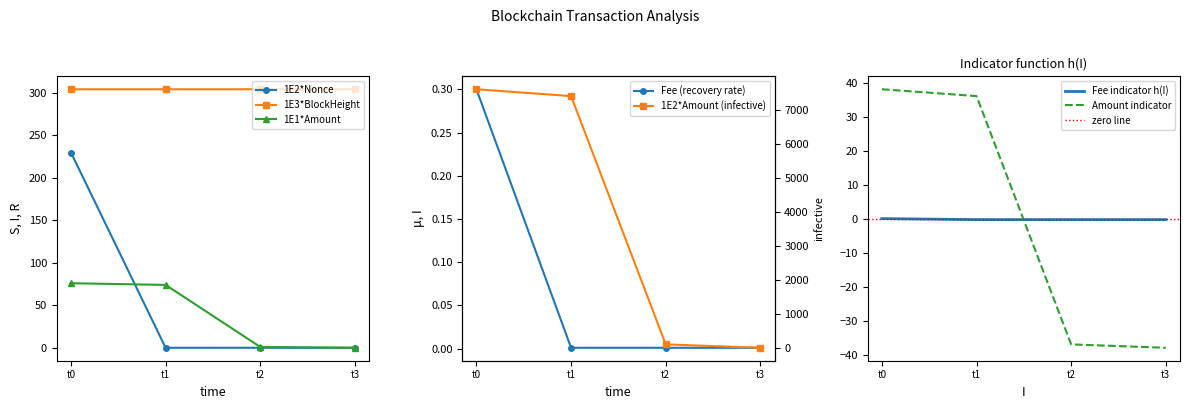

At how many categories does at least one series exceed 91?

4